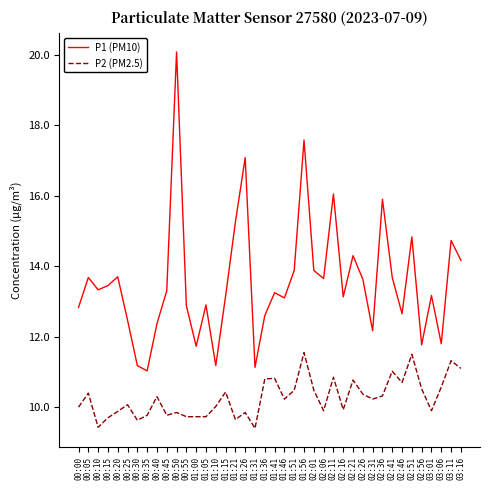

True or false: P1 (PM10) and P2 (PM2.5) cross at least once.

False